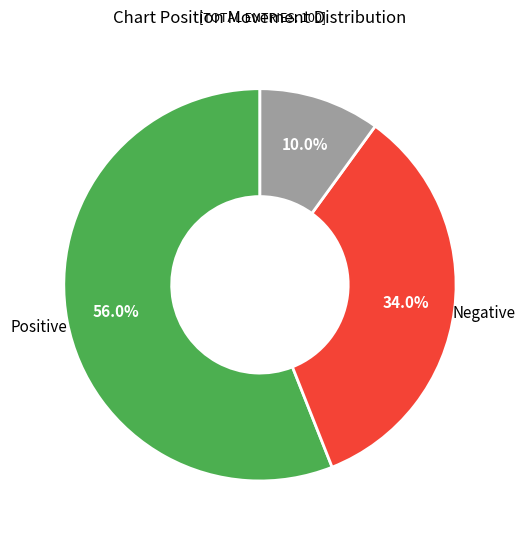

Is there a majority slice in this chart?

Yes